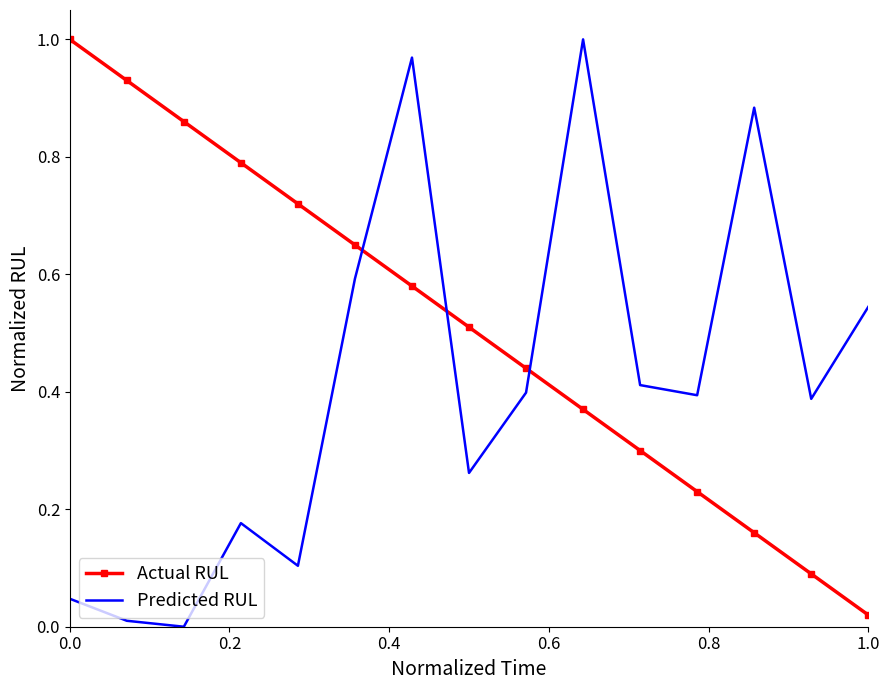

How many intersections are there between Actual RUL and Predicted RUL?

3